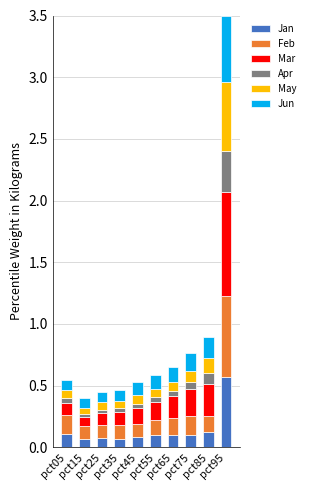

Which series changed the most between pct25 and pct45?

Mar